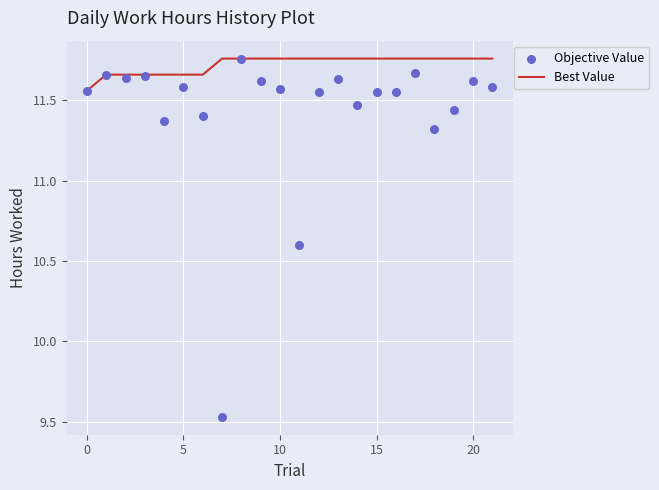

Which series contains the lowest Y value?

Objective Value